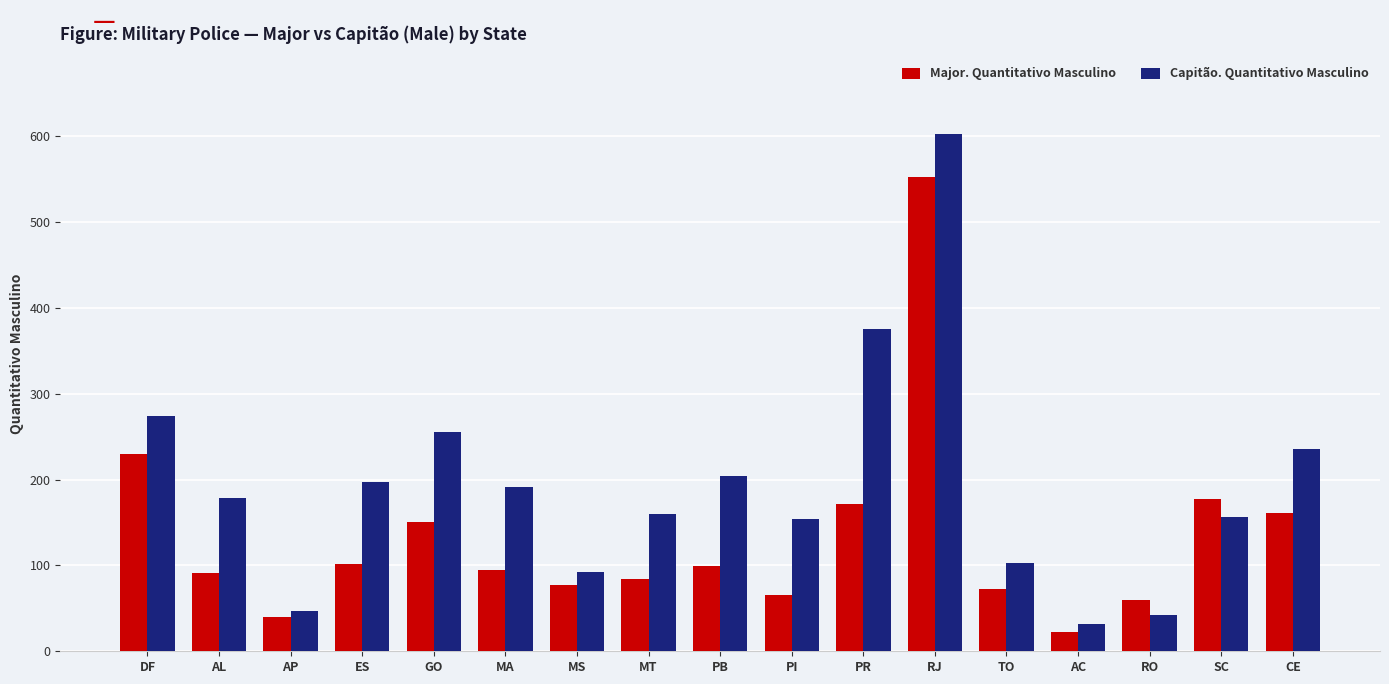

True or false: Capitão. Quantitativo Masculino has a value of 267 at AL.

False